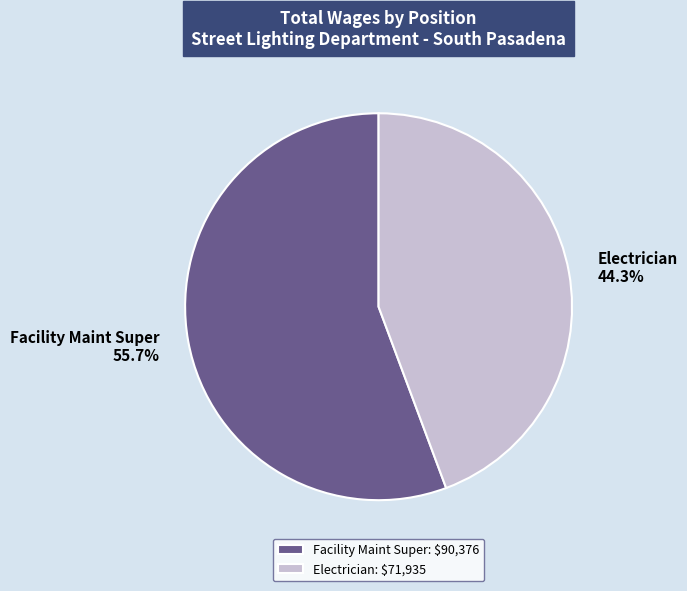

Which has a higher value, Electrician or Facility Maint Super?

Facility Maint Super